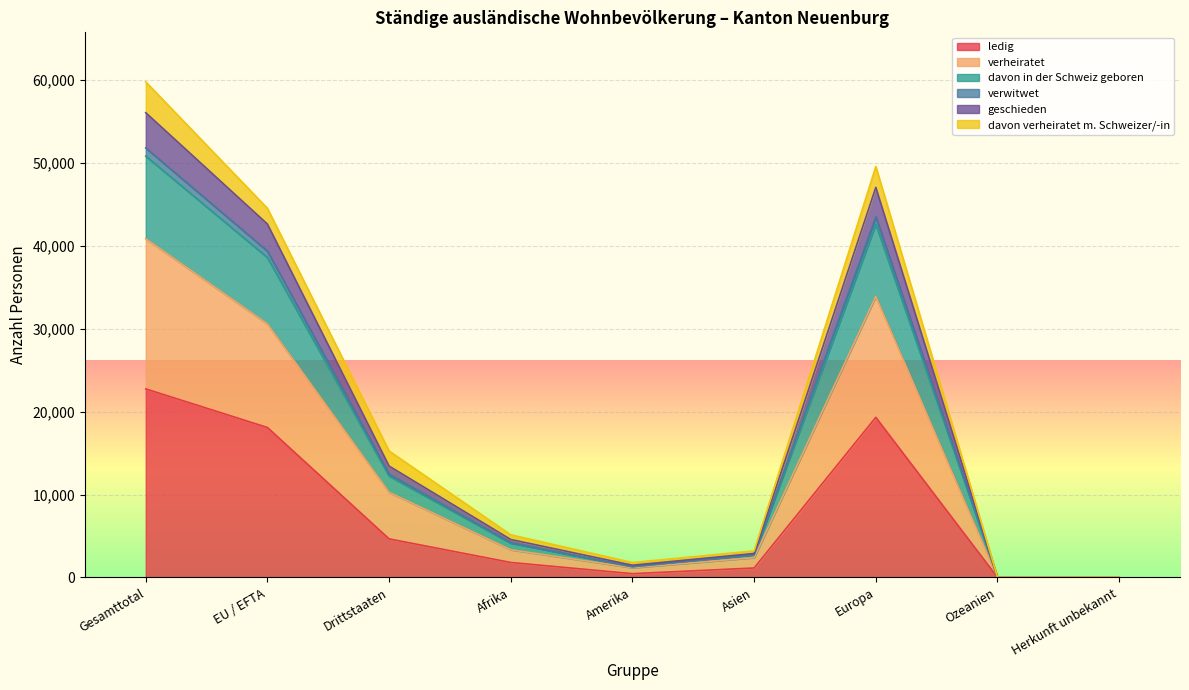

True or false: davon in der Schweiz geboren and verwitwet intersect in this chart.

False